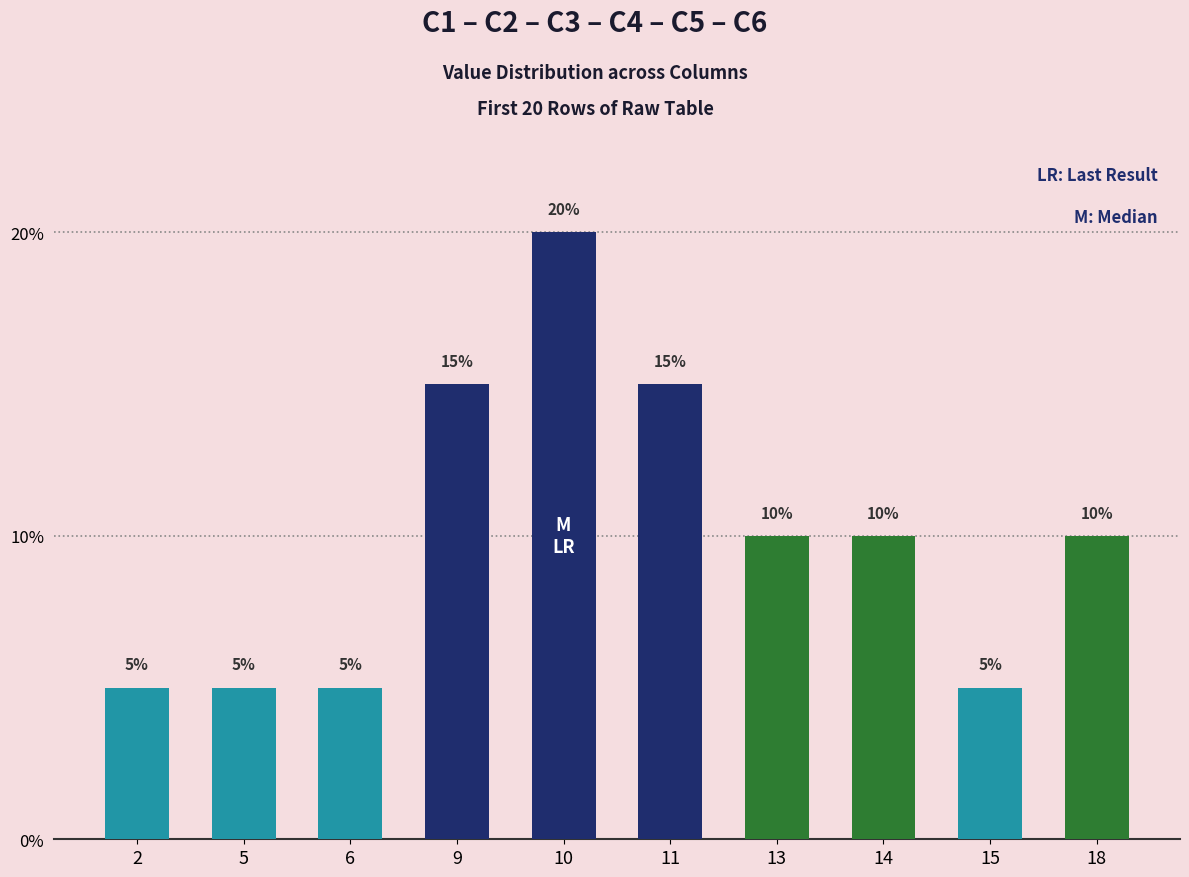

What is the smallest value displayed?

5